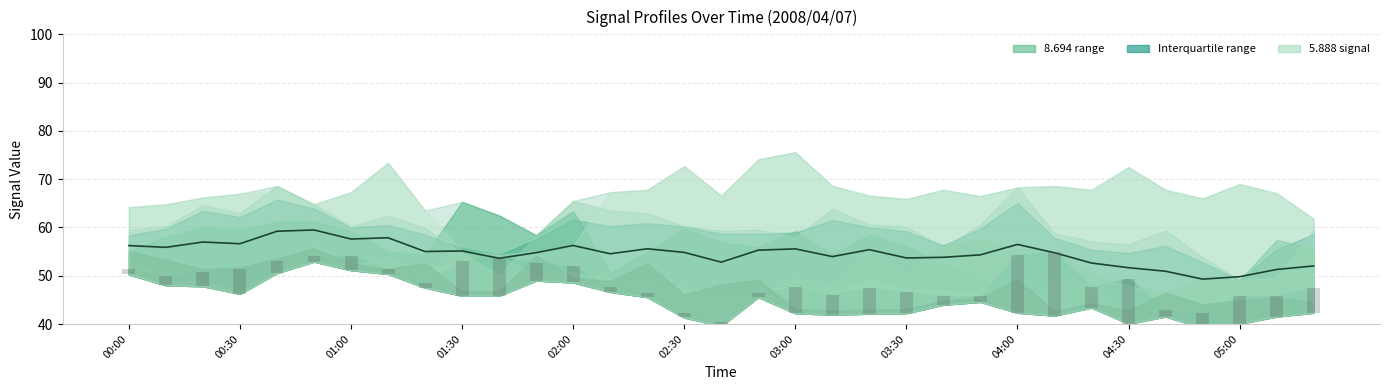

Reading left to right, transcribe all the data shown in this chart.

56.2	55.9	57.0	56.6	59.2	59.5	57.6	57.9	55.0	55.1	53.6	54.8	56.3	54.6	55.6	54.8	52.8	55.3	55.6	54.0	55.4	53.7	53.8	54.3	56.5	54.8	52.6	51.7	50.9	49.3	49.8	51.3	52.0